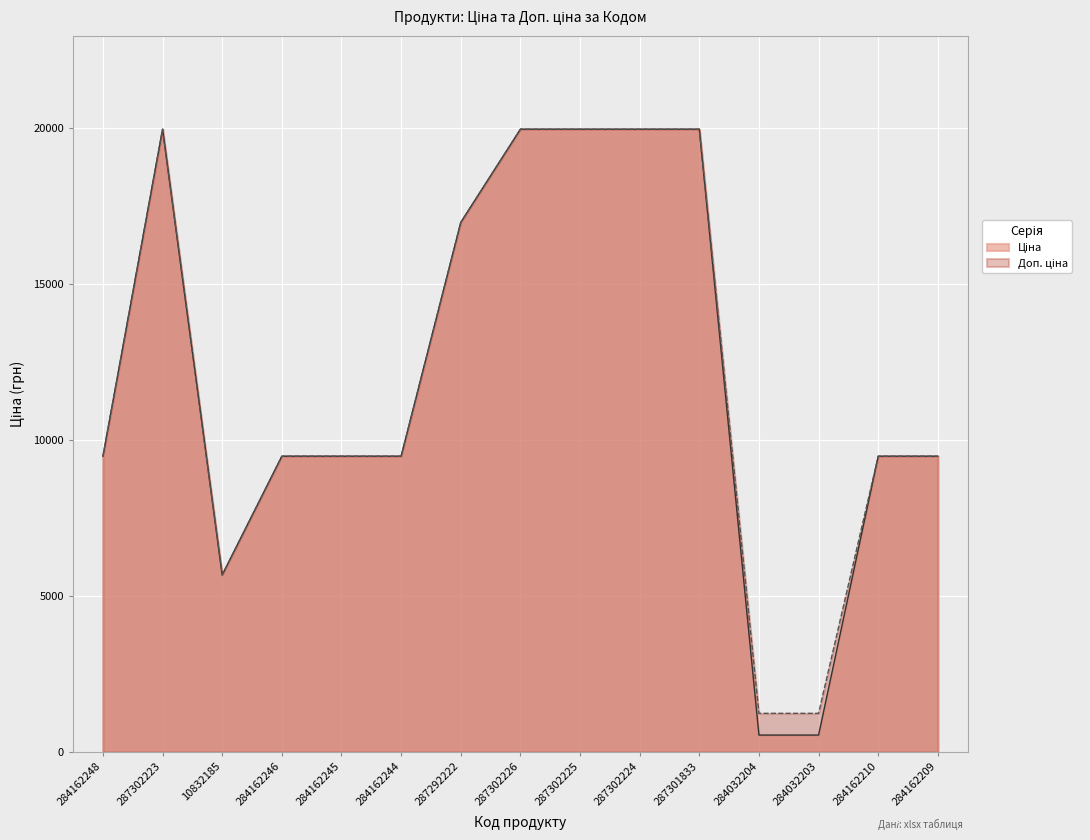

Is the value of Доп. ціна at 10832185 greater than the value of Ціна at 284162245?

No